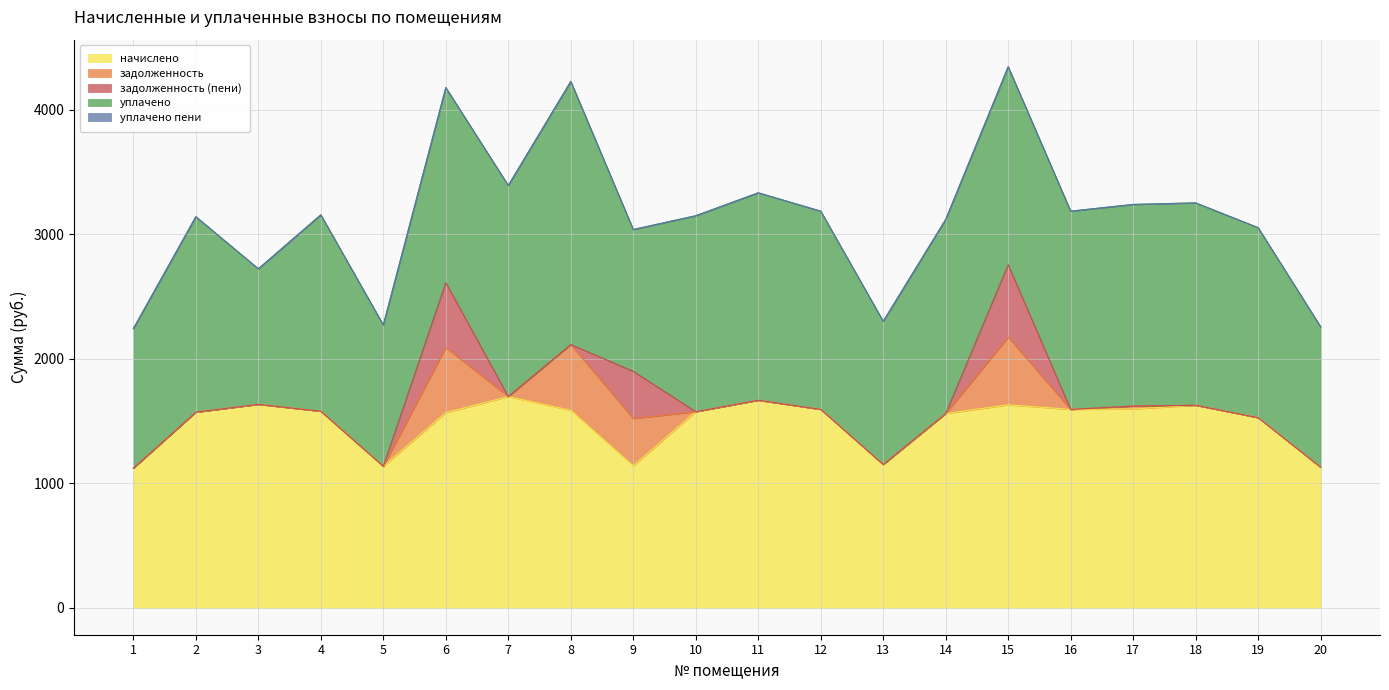

How many distinct data groups are displayed?

5